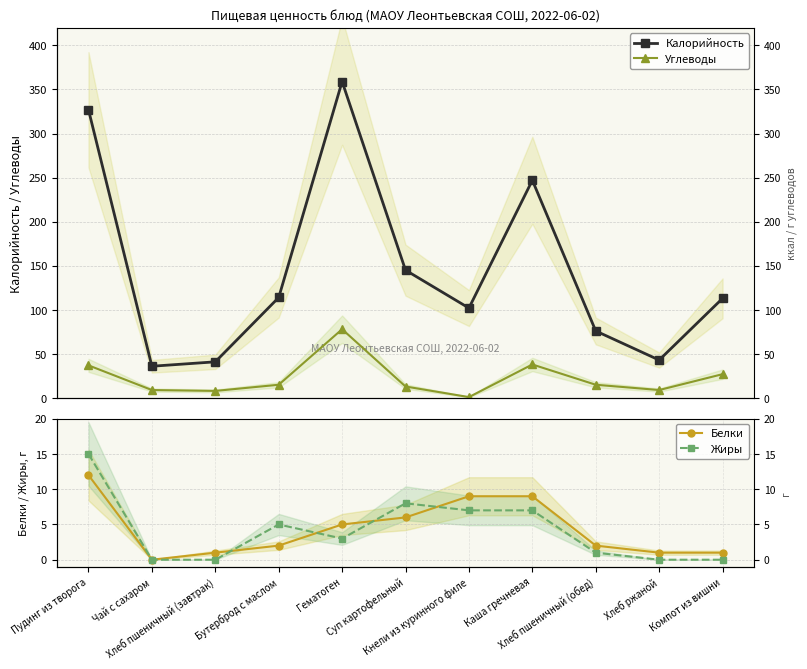

In Углеводы, how many points are lower than both neighbors (excluding endpoints)?

3